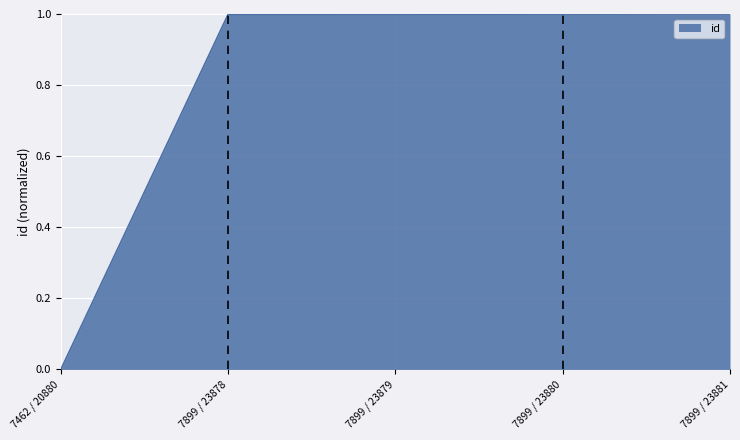

What position from the right is 7462 / 20880?

5